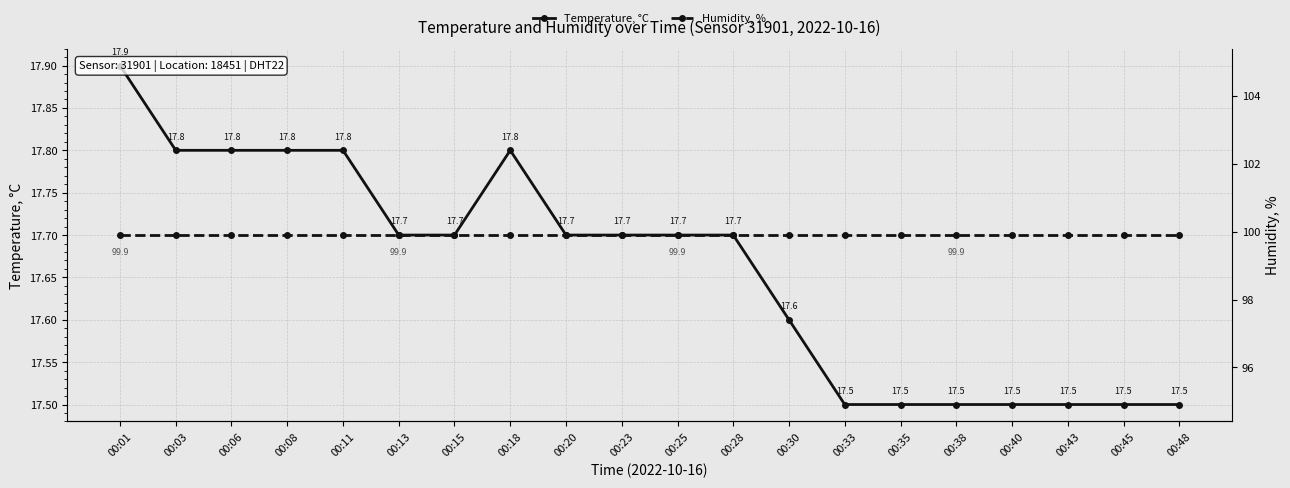

Which series changed the most between 00:15 and 00:18?

Temperature, °C